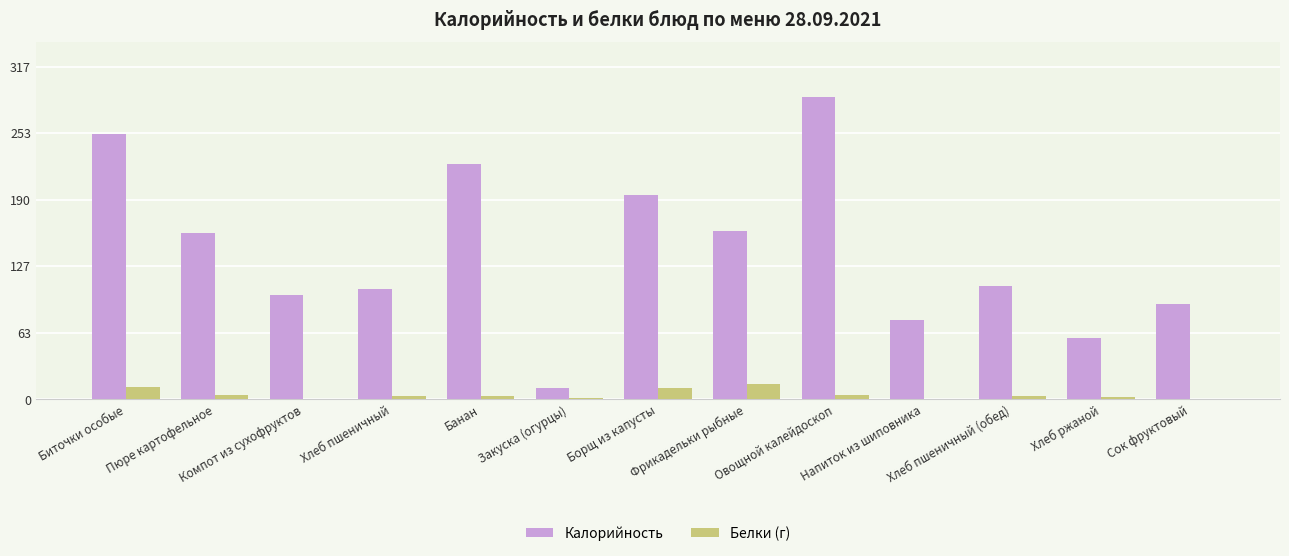

Which series has the largest total across all categories?

Калорийность